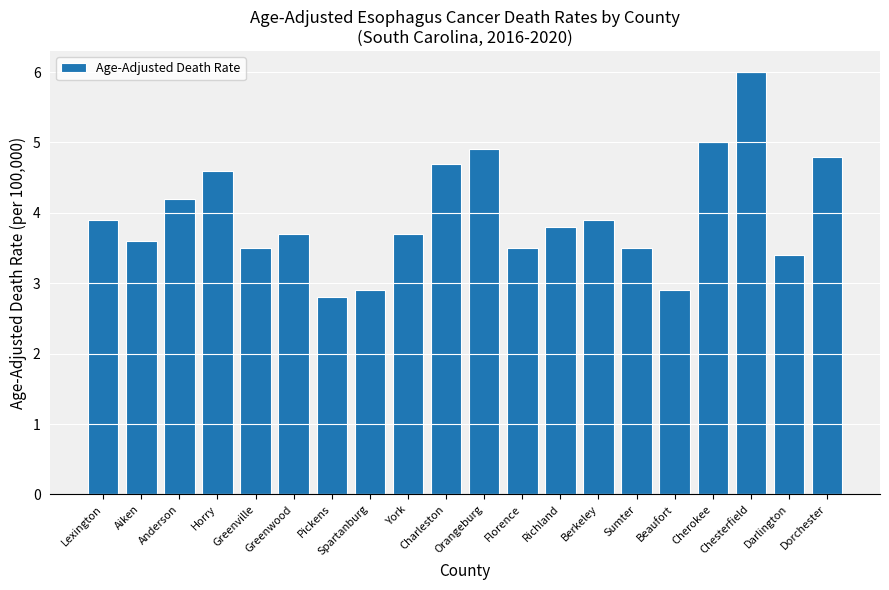

Count the number of categories in the chart.

20